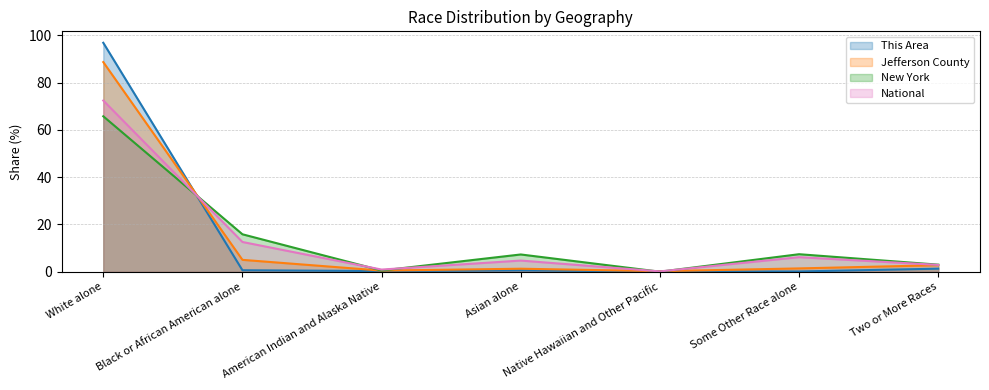

What is the value of the New York point at the 4th from the left?

7.3